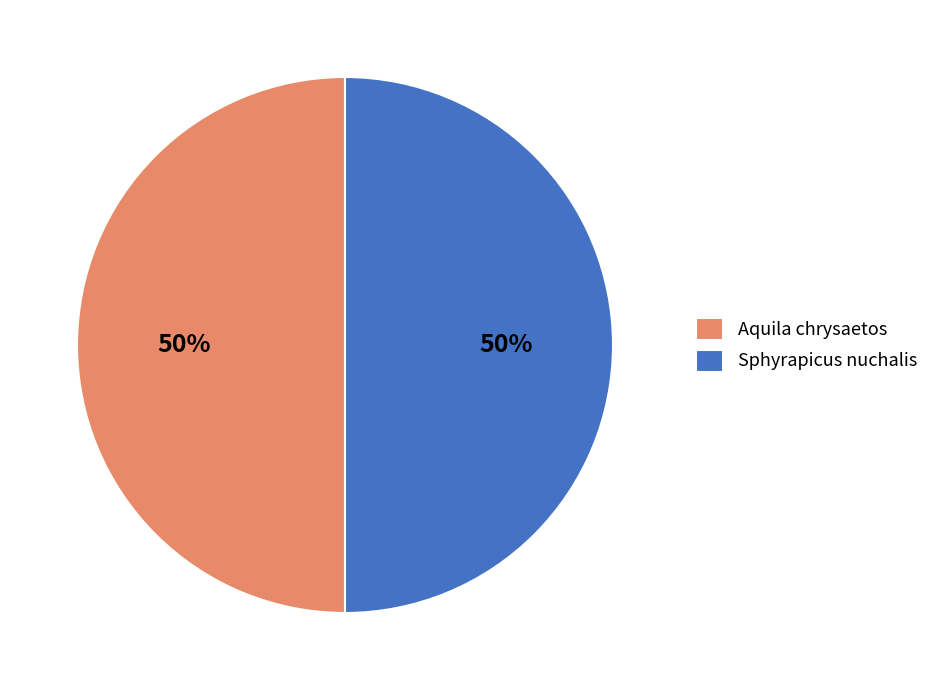

Combined, do Aquila chrysaetos and Sphyrapicus nuchalis account for over 50%?

Yes